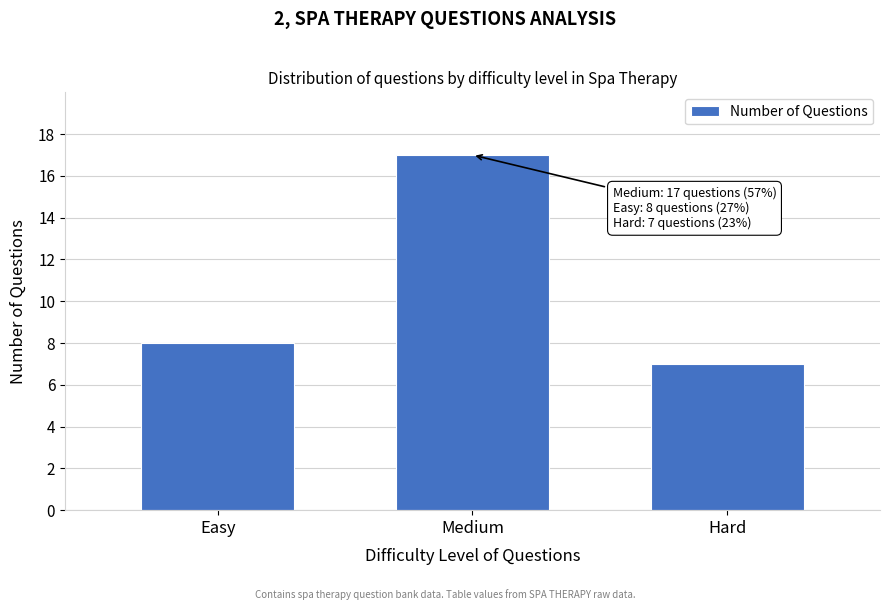

Reading right to left, list all the values displayed in this chart.

Hard=7	Medium=17	Easy=8